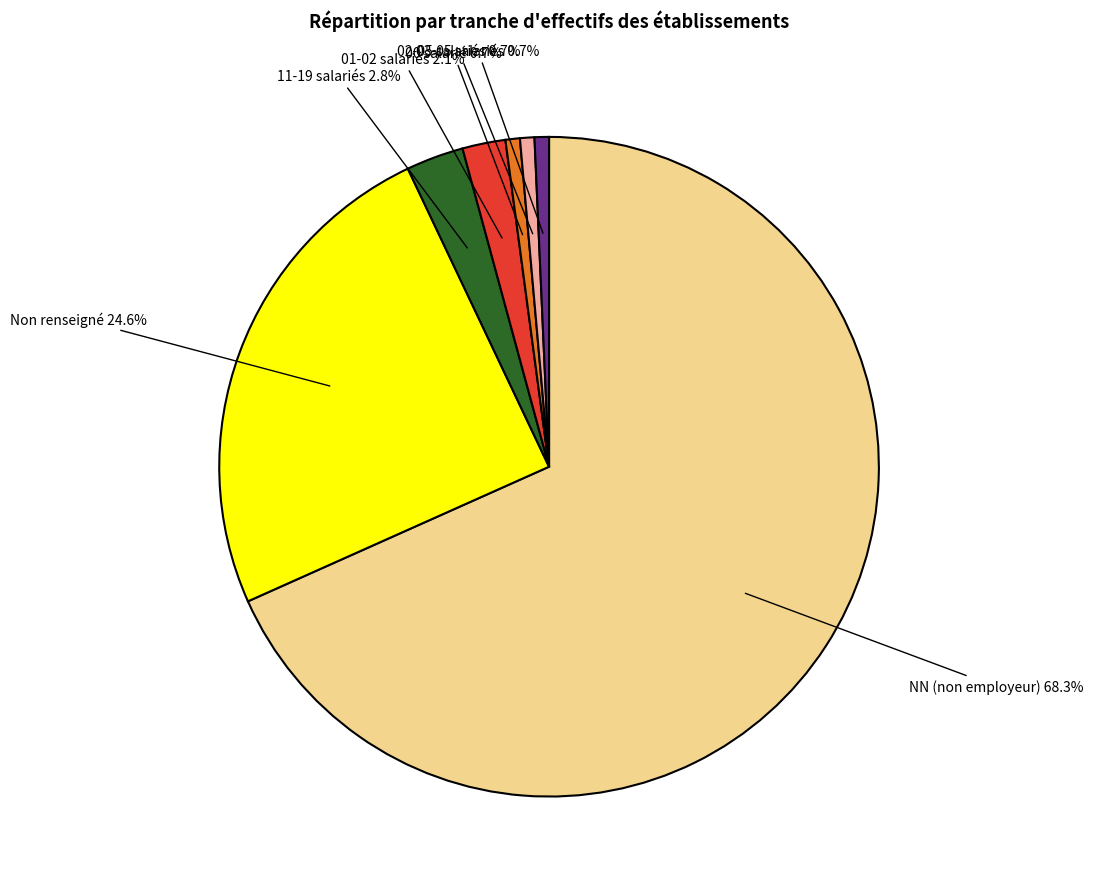

How many slices are in this pie chart?

7